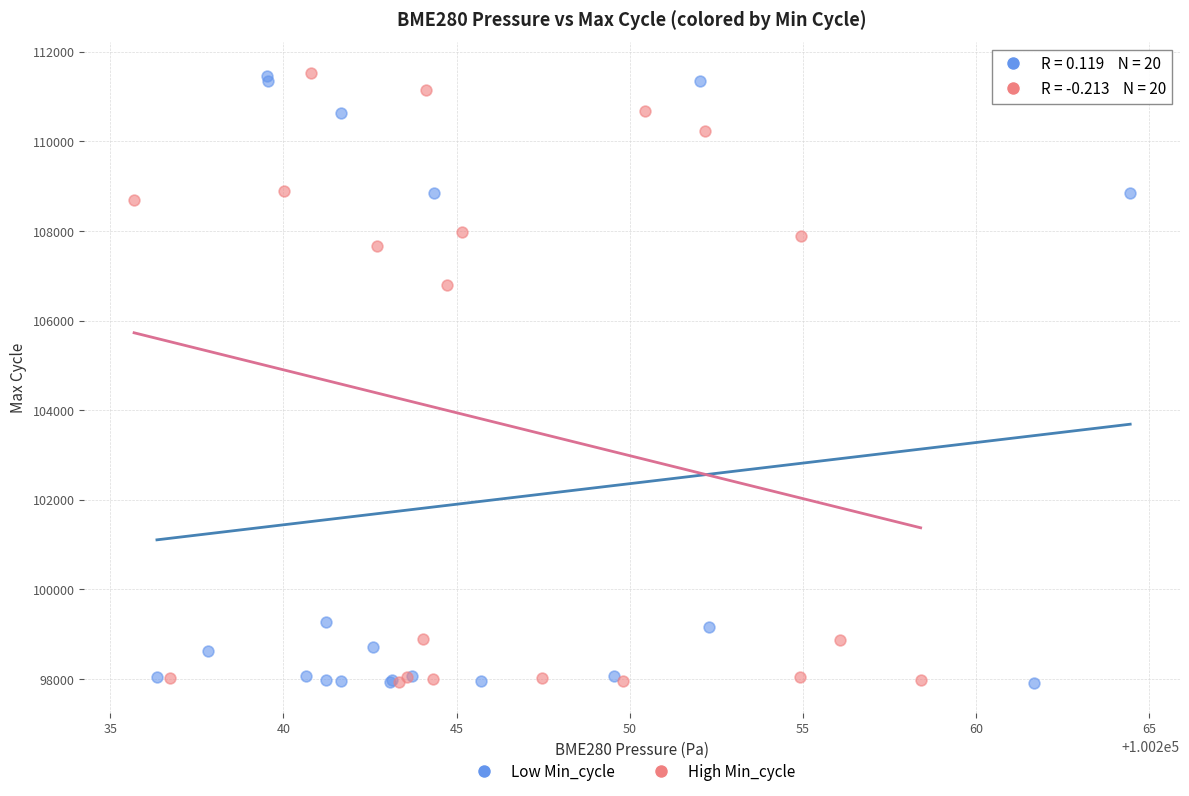

What are all the series names shown in the legend?

Low Min_cycle, High Min_cycle